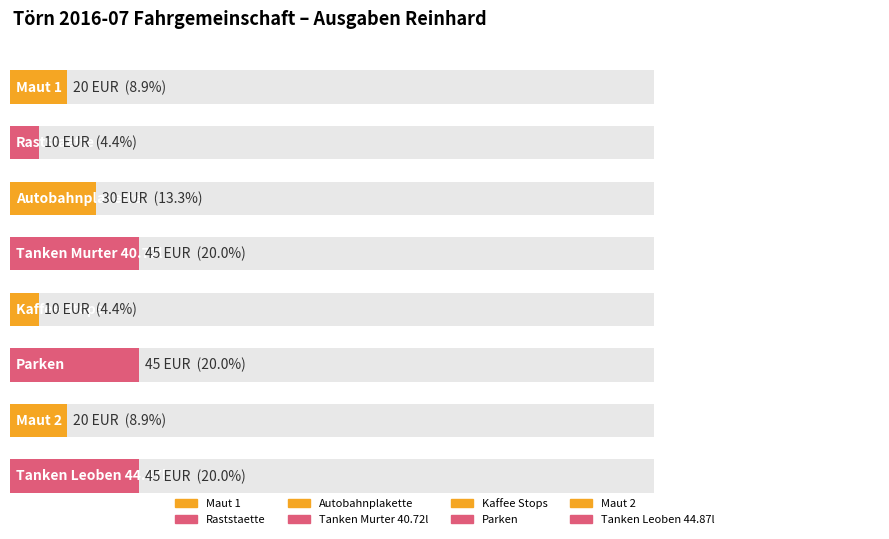

The value at Kaffee Stops is 16. True or false?

False